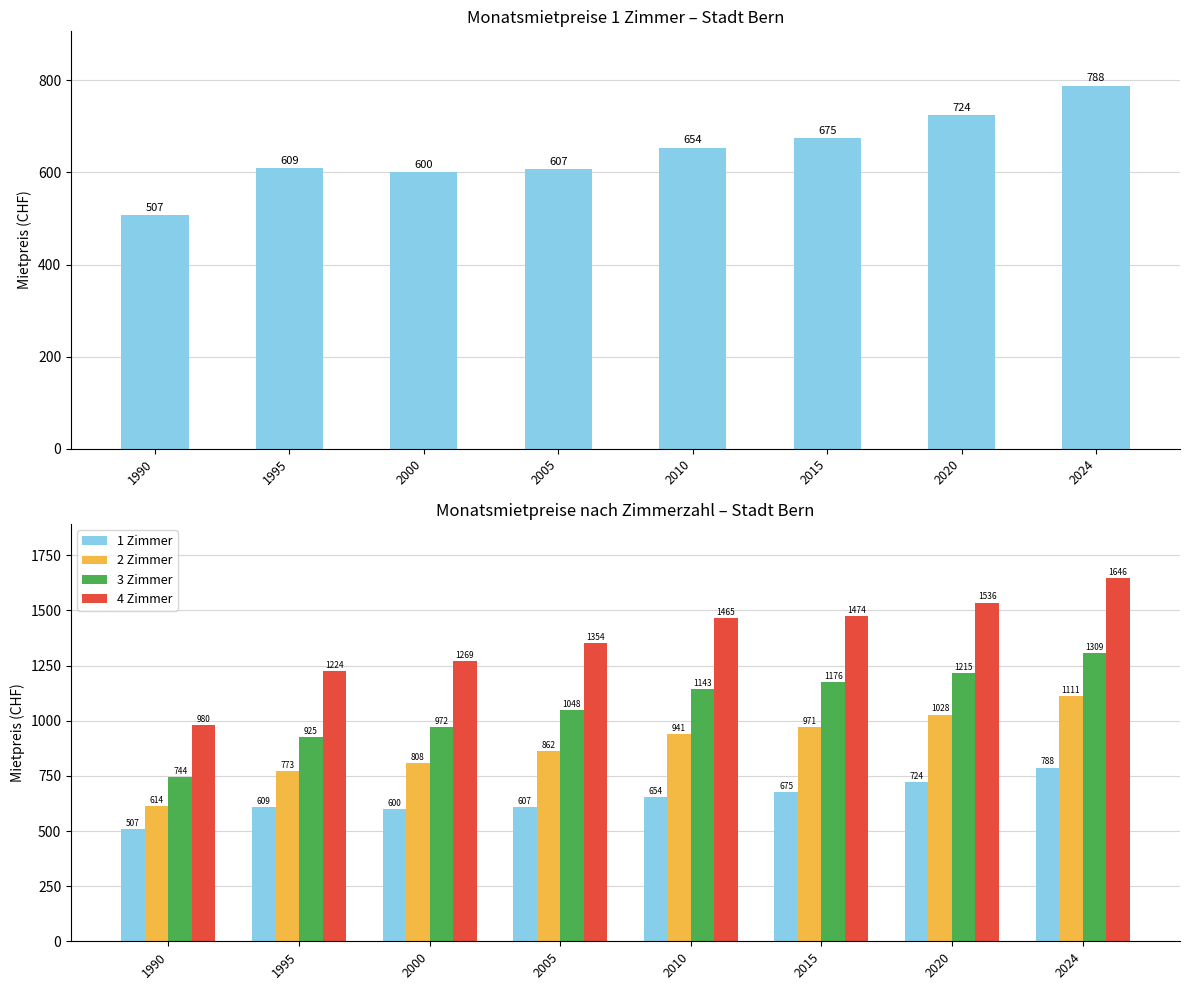

List the series in order of their peak value, highest first.

4 Zimmer, 3 Zimmer, 2 Zimmer, 1 Zimmer